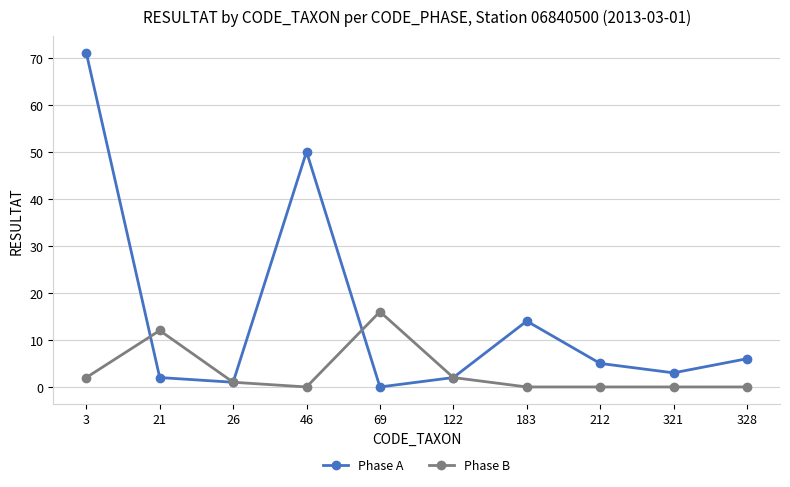

What is the value of the Phase A point at the 4th from the left?

50